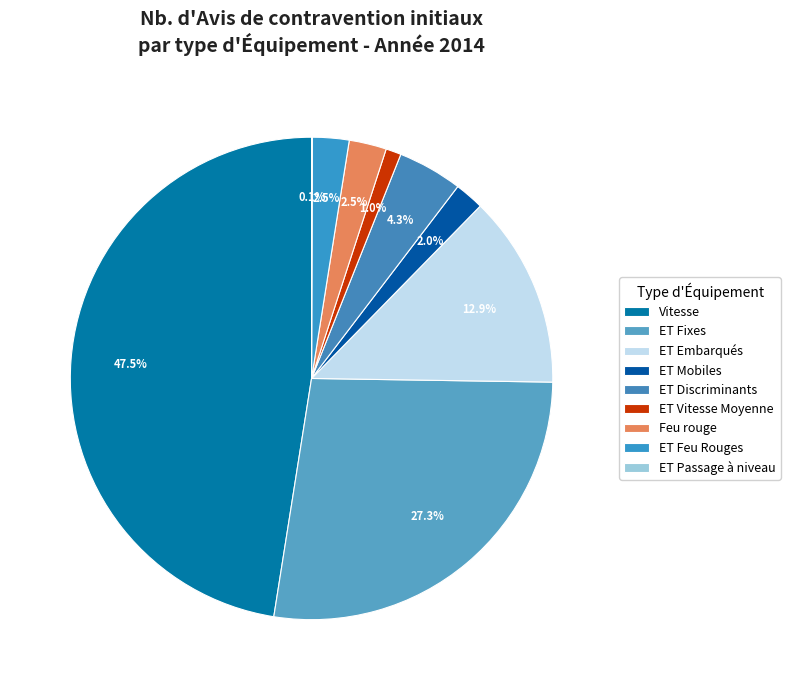

Between ET Feu Rouges and ET Fixes, which is larger?

ET Fixes